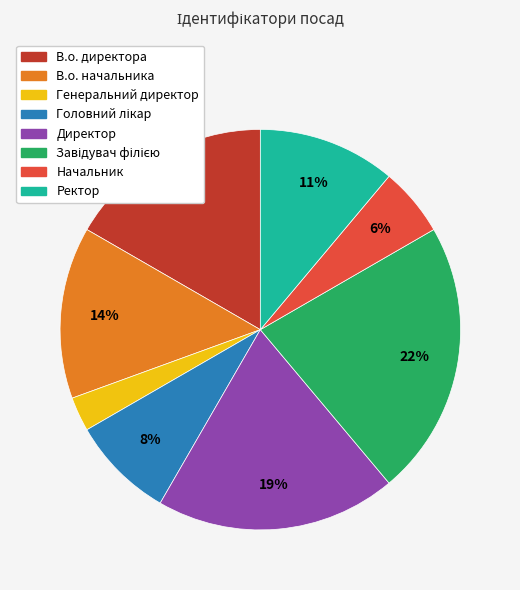

Is there a majority slice in this chart?

No